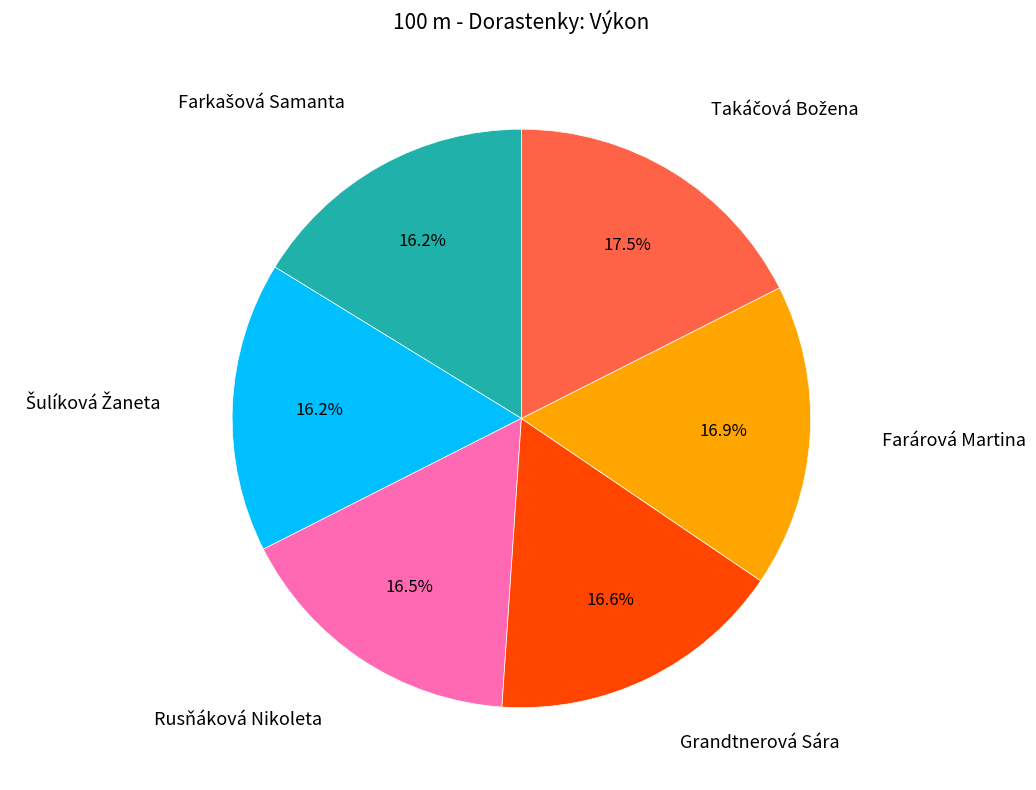

Does any single category account for the majority?

No